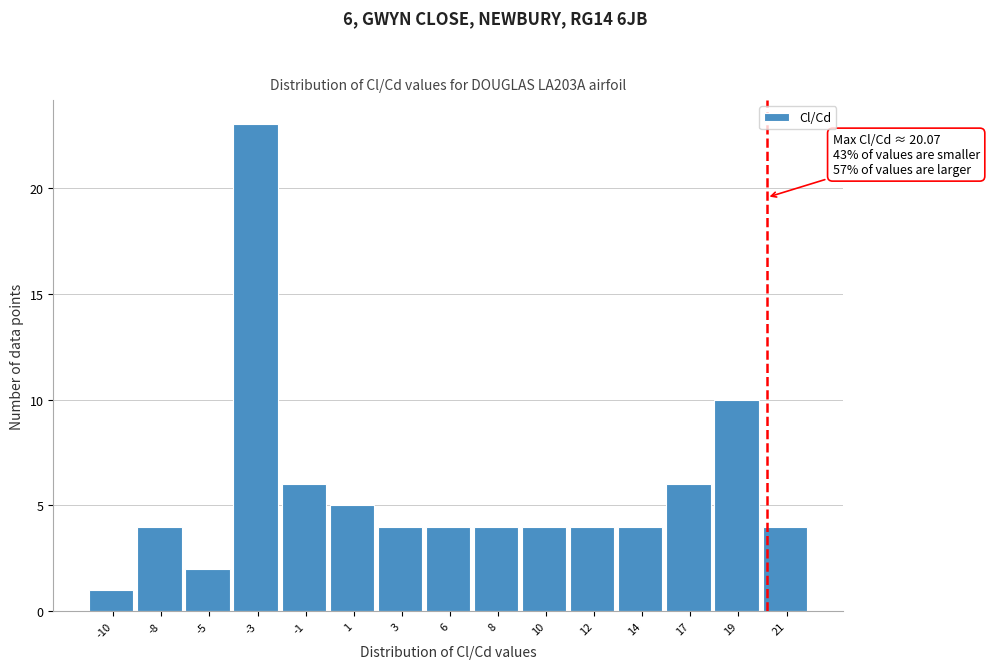

Reading left to right, what are all the values shown in this chart?

1	4	2	23	6	5	4	4	4	4	4	4	6	10	4